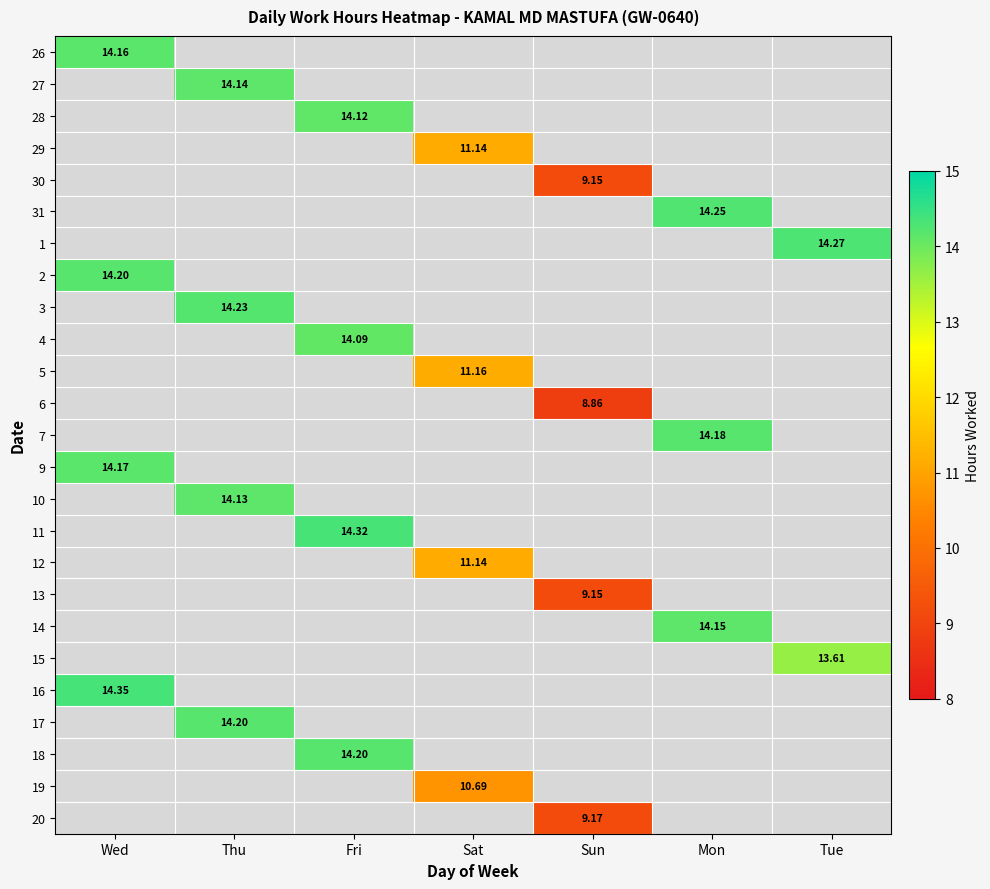

What is the spread (max minus min) of values at Wed?

0.2